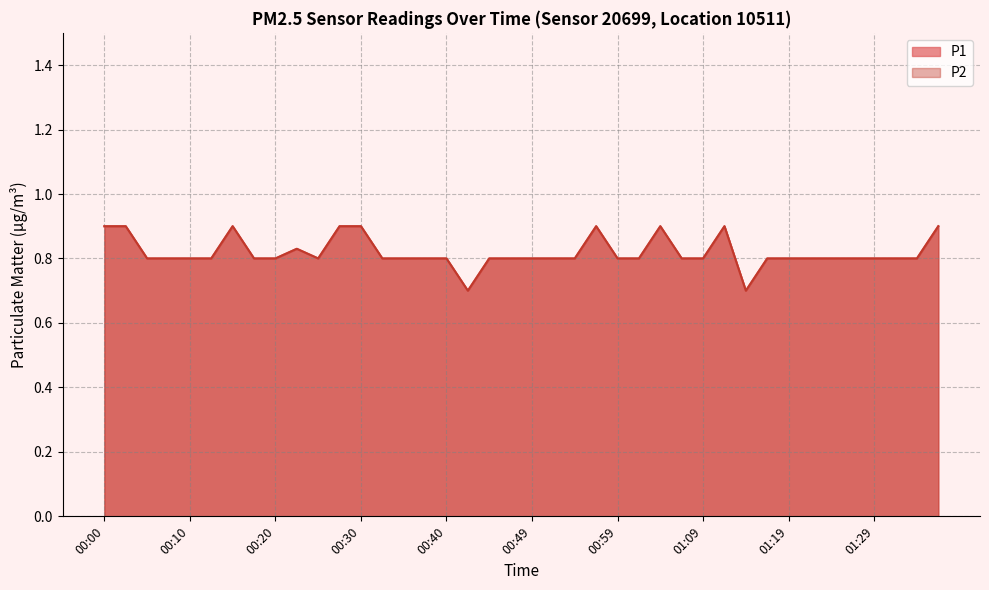

List the labels in order of P2 value, largest first.

00:00, 00:03, 00:15, 00:27, 00:30, 00:57, 01:04, 01:12, 01:36, 00:22, 00:05, 00:08, 00:10, 00:13, 00:17, 00:20, 00:25, 00:32, 00:35, 00:37, 00:40, 00:44, 00:47, 00:49, 00:52, 00:54, 00:59, 01:02, 01:07, 01:09, 01:16, 01:19, 01:21, 01:24, 01:26, 01:29, 01:31, 01:34, 00:42, 01:14